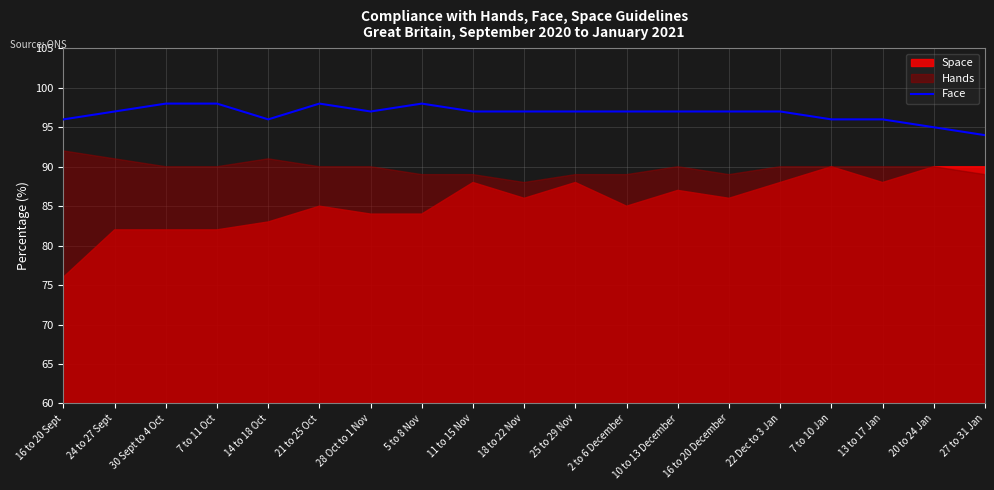

Where does the data first go above 97?

30 Sept to 4 Oct